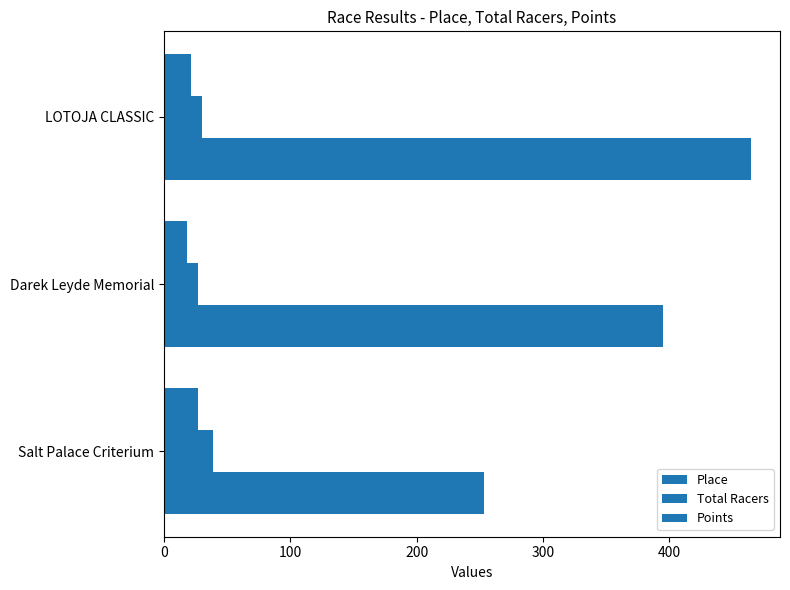

How many values in the Total Racers series are below 30?

1